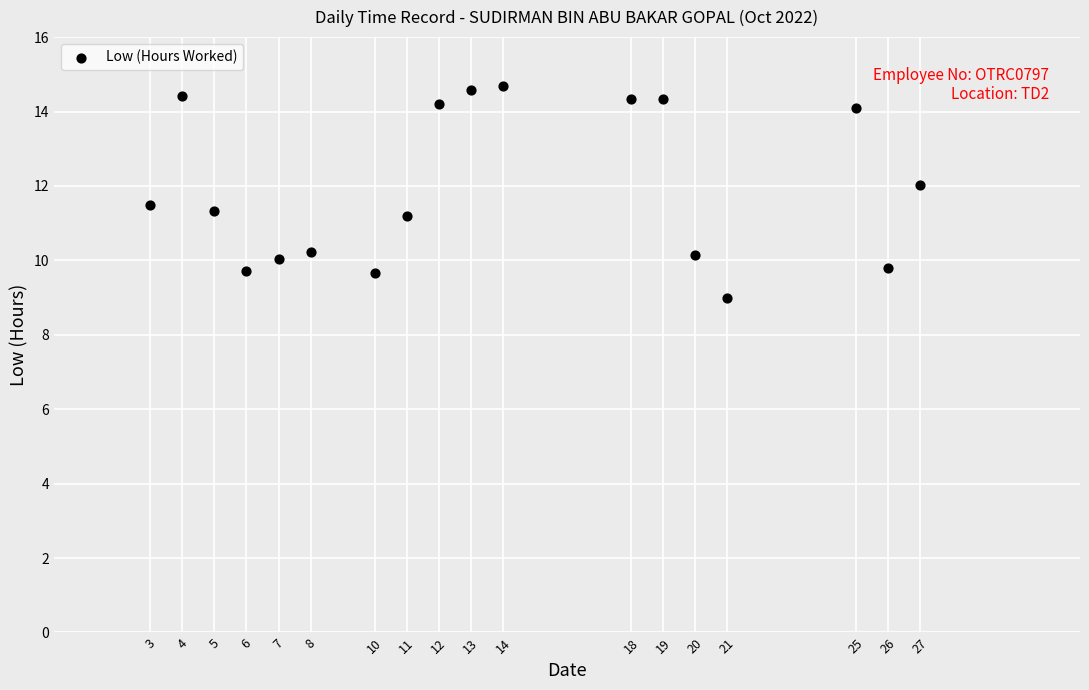

What is the range of Y values (max minus min)?

5.7